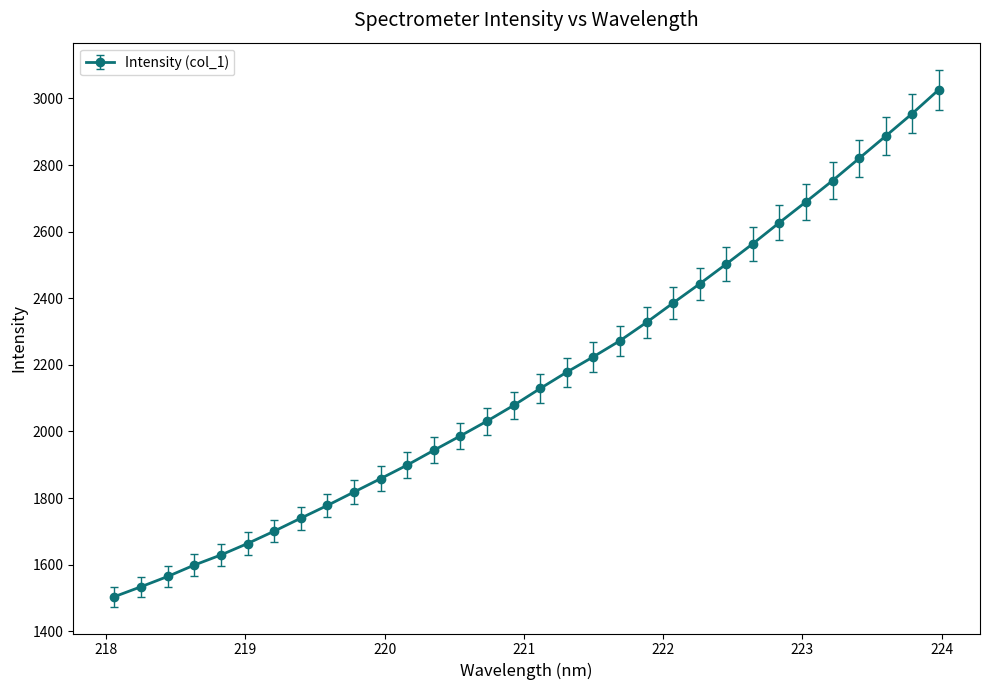

Is this an area chart (filled region under the line)?

No